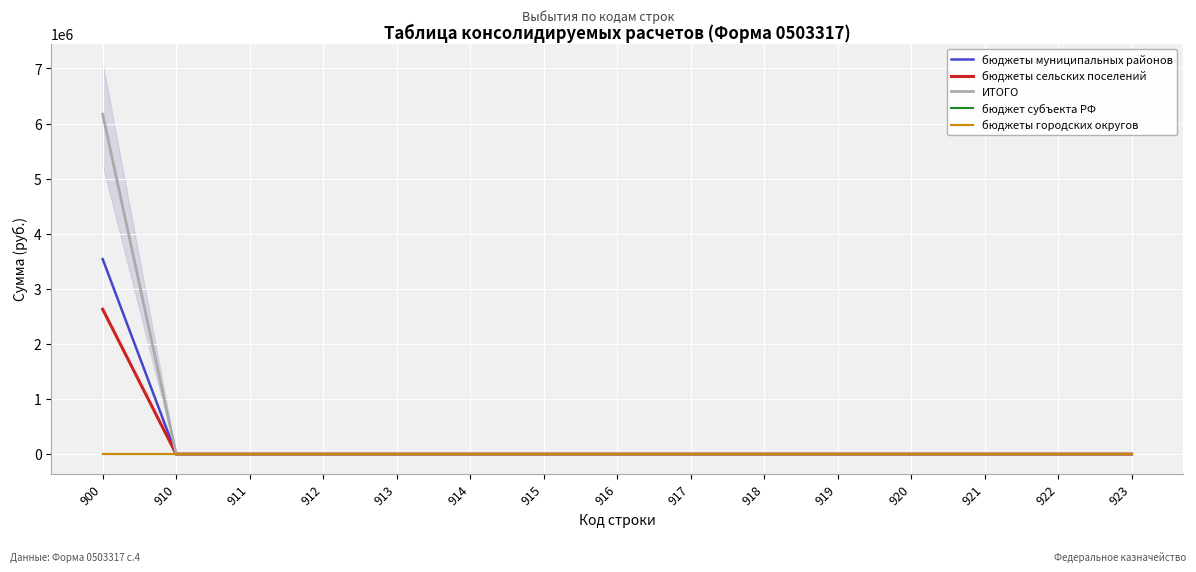

How many categories are shown in the chart?

15